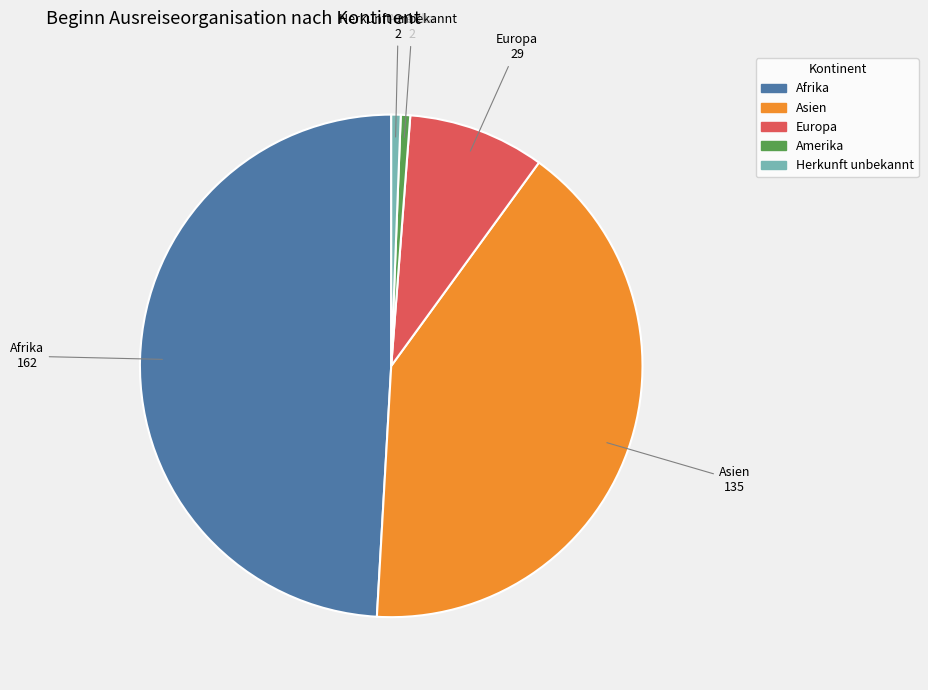

Does any single category account for the majority?

No